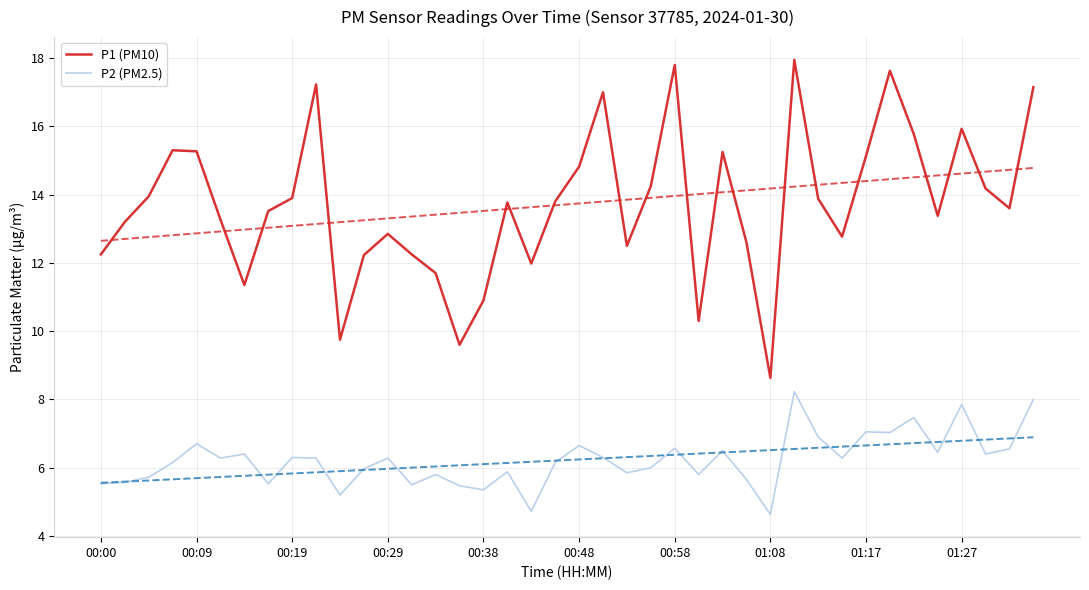

Between 18 and 14, which is larger?

18